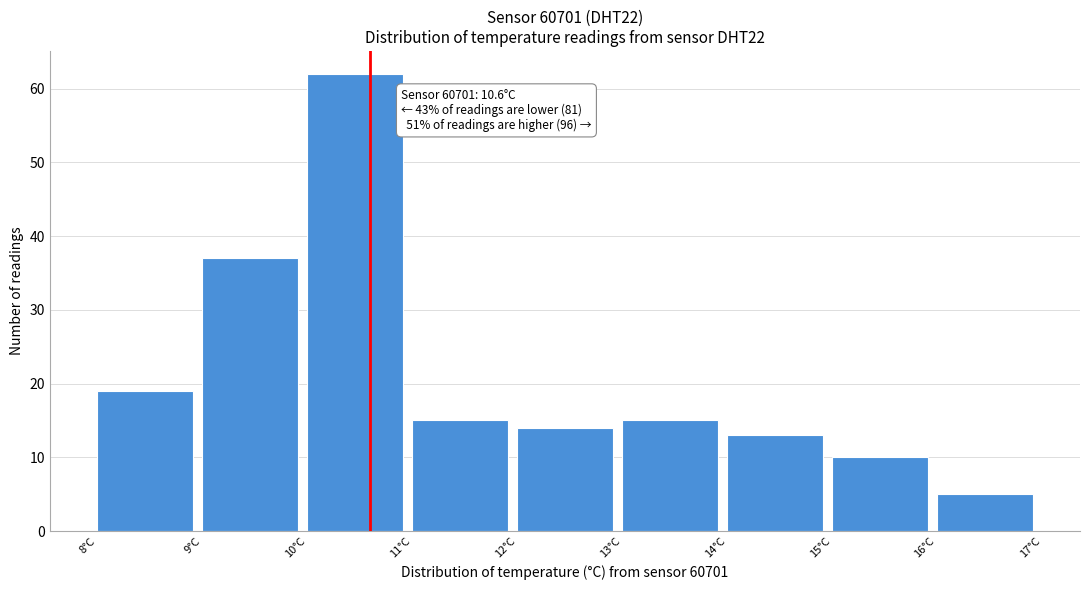

Over which range of the x-axis is the bar tallest?

10 to 11